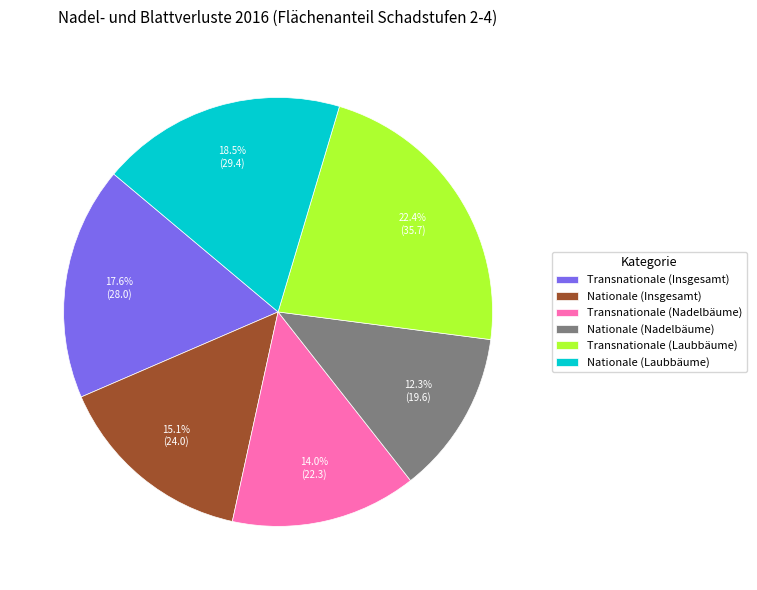

Does Nationale (Insgesamt) represent more than half of the total?

No